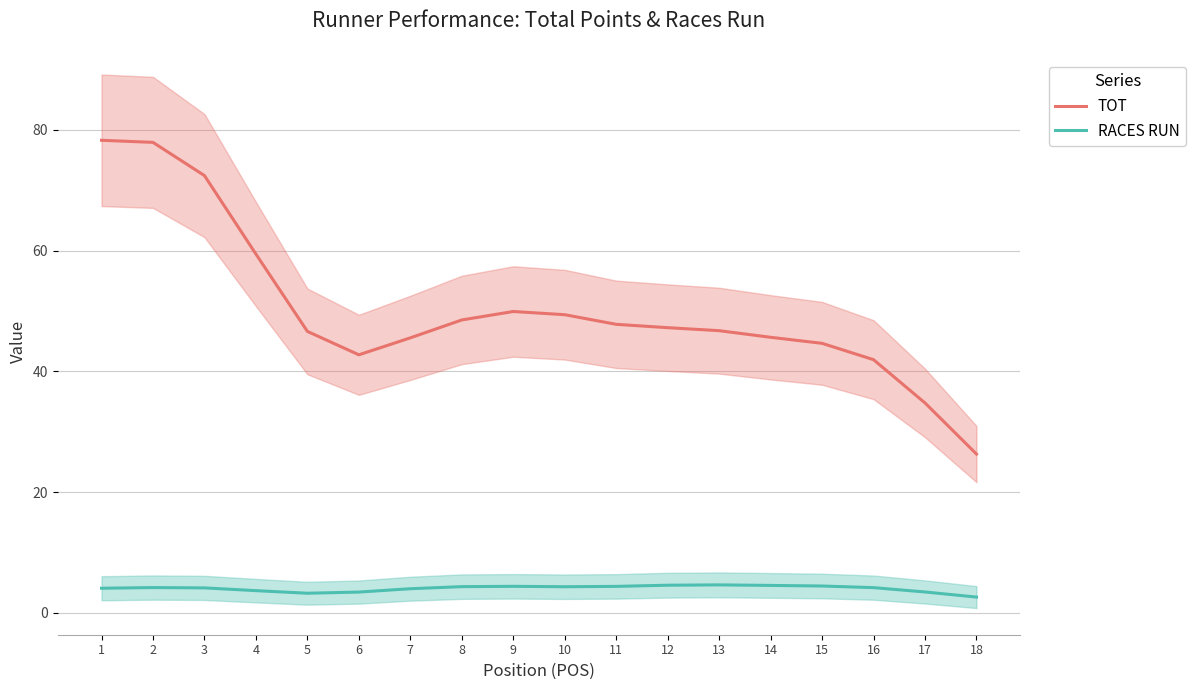

Which label corresponds to the largest value in the chart?

1